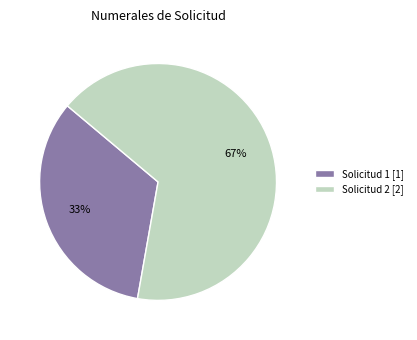

True or false: Solicitud 2 accounts for 81% of the total.

False